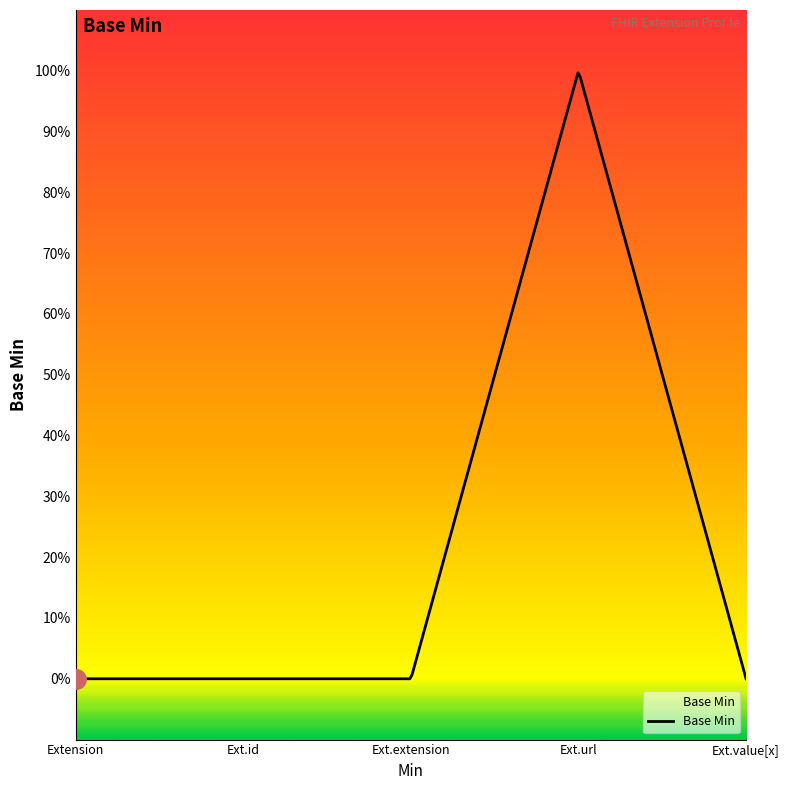

Rank the categories by value from highest to lowest.

Extension.url, Extension, Extension.id, Extension.extension, Extension.value[x]